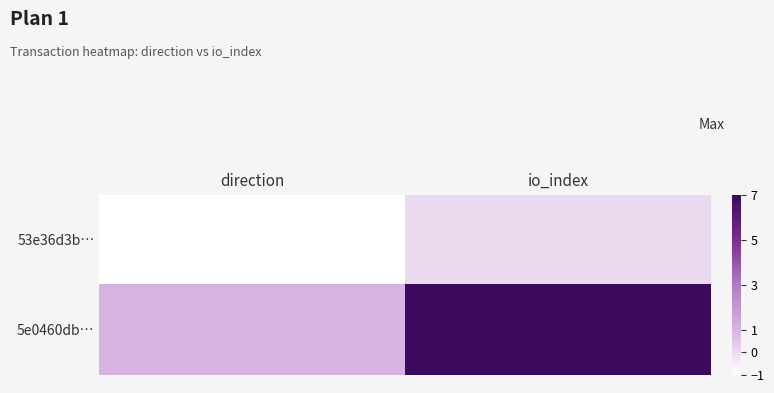

Which label corresponds to the largest value in the chart?

io_index